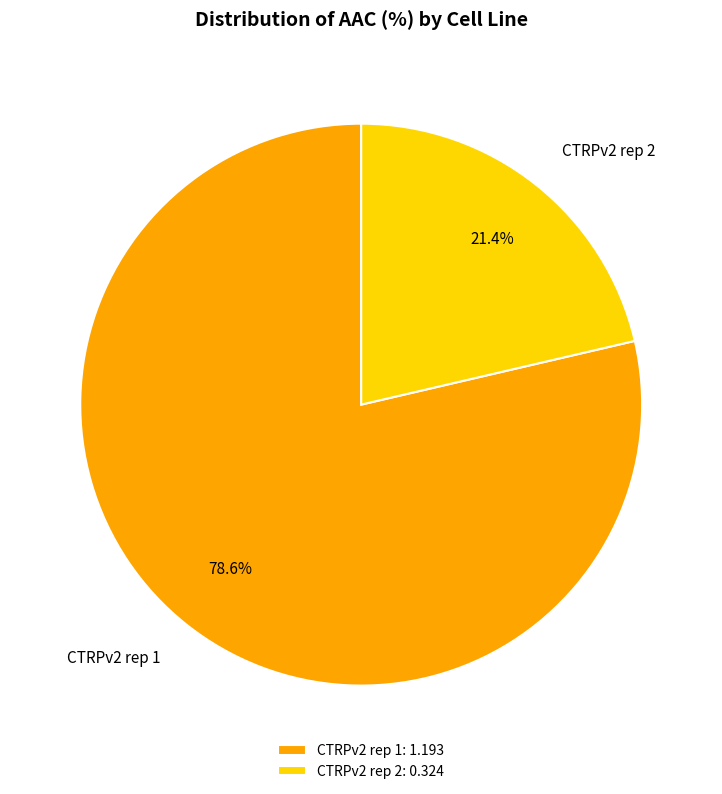

What is the ratio of the value at CTRPv2 rep 2 to the value at CTRPv2 rep 1?

0.3